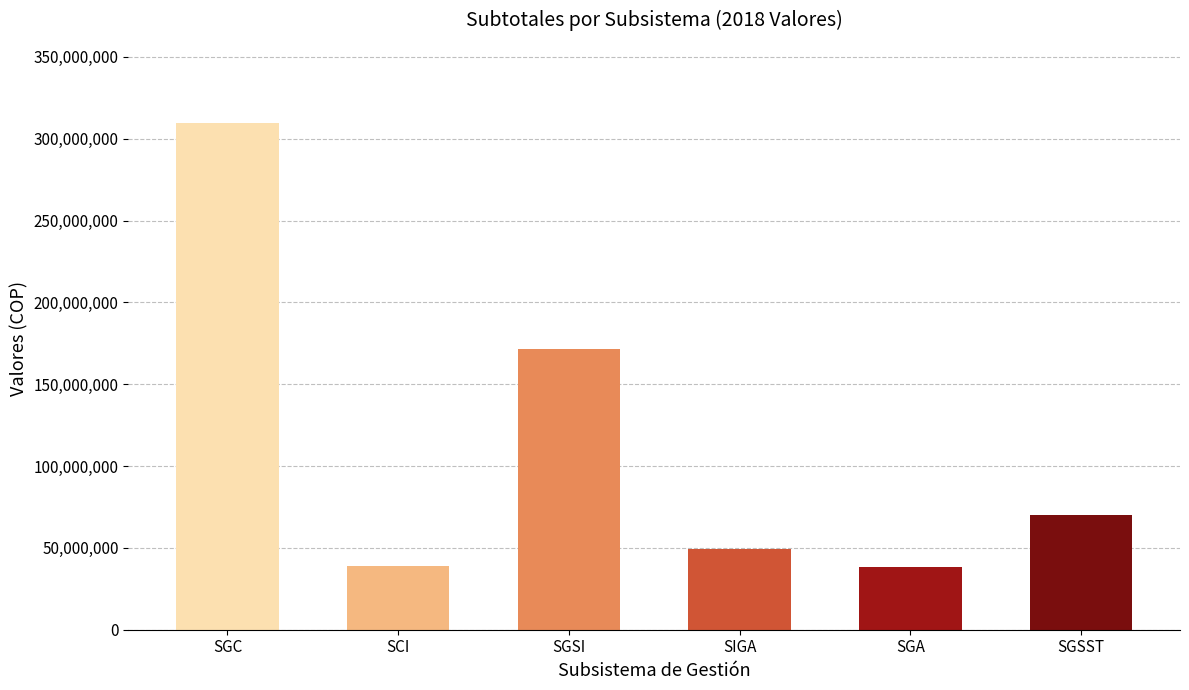

What is the average value?

112901000.0